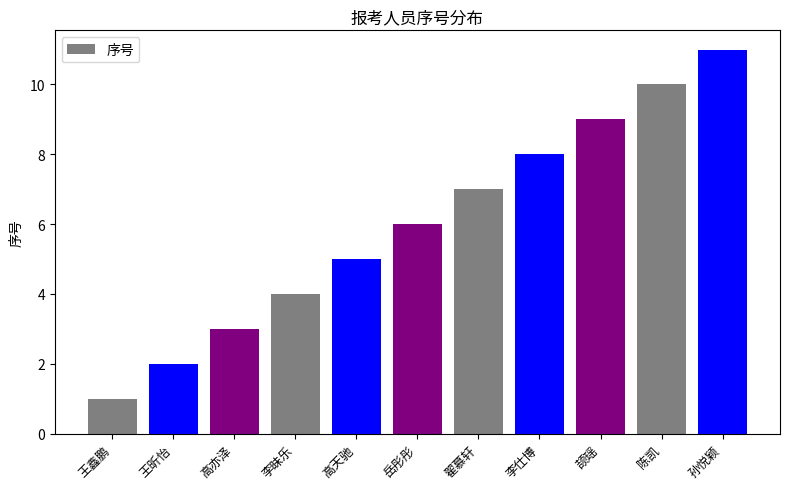

What is the smallest value displayed?

1